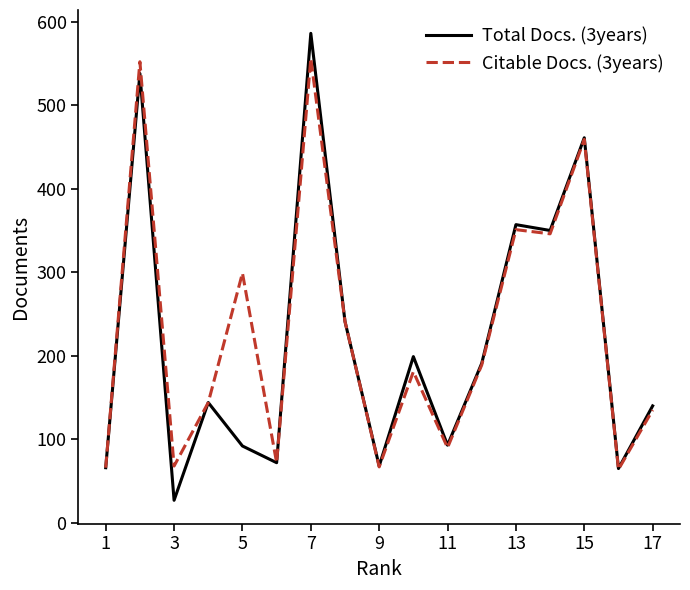

Rank the series by their maximum value, from lowest to highest.

Citable Docs. (3years), Total Docs. (3years)